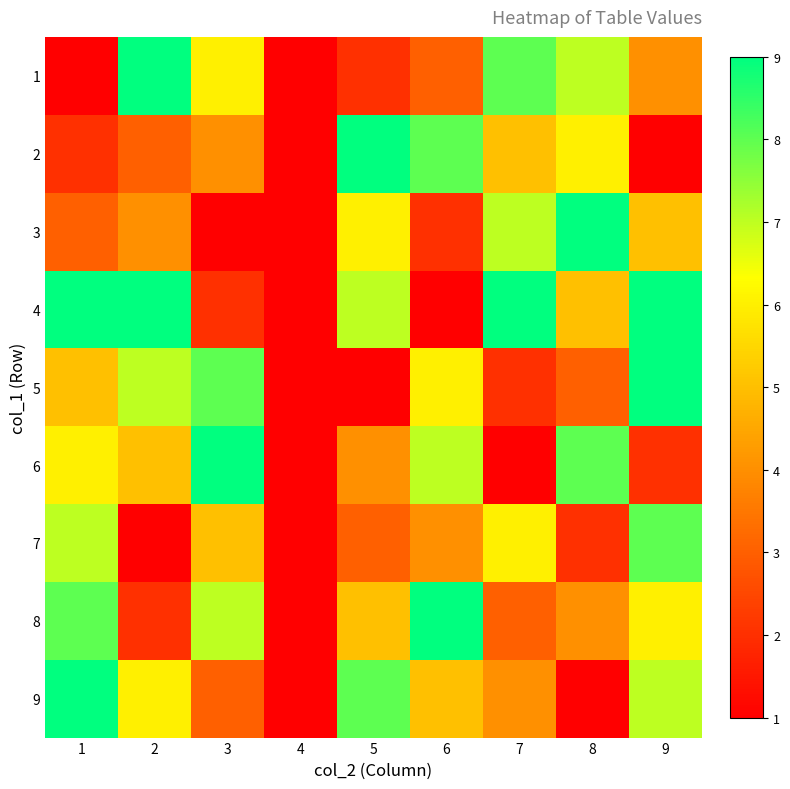

At how many categories does at least one series exceed 5?

8